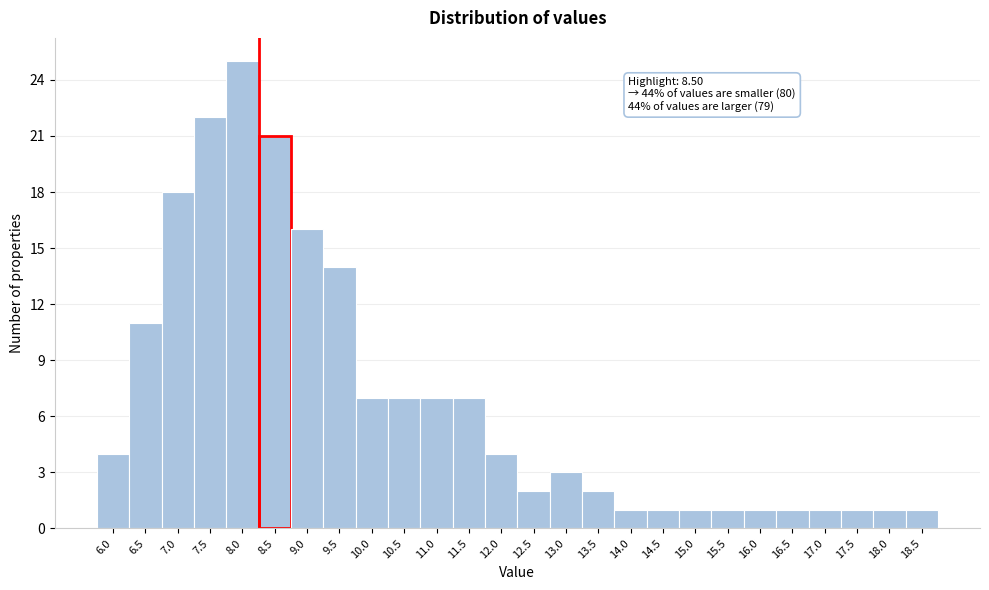

Reading right to left, what are all the values shown in this chart?

1	1	1	1	1	1	1	1	1	1	2	3	2	4	7	7	7	7	14	16	21	25	22	18	11	4